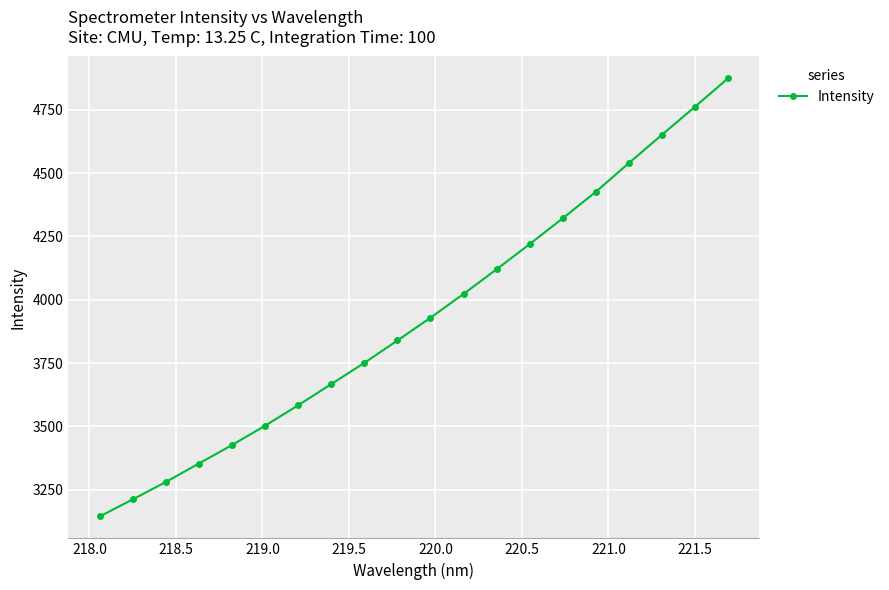

What is the maximum value shown in the chart?

4874.7